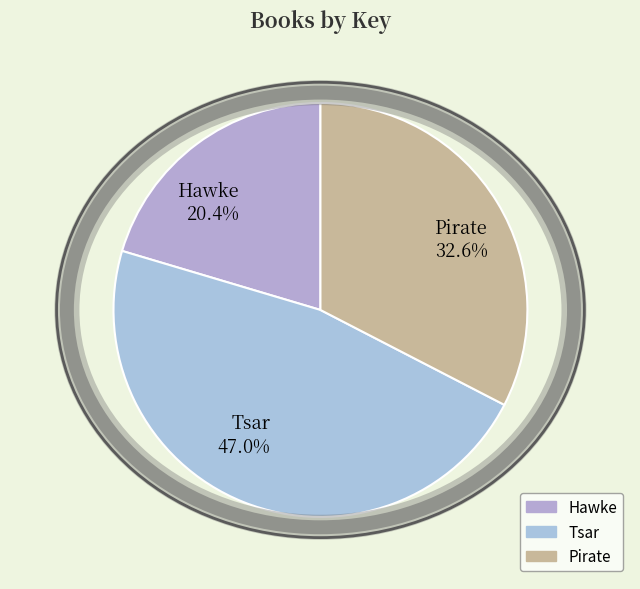

What percentage is the Hawke slice, to the nearest percent?

20%